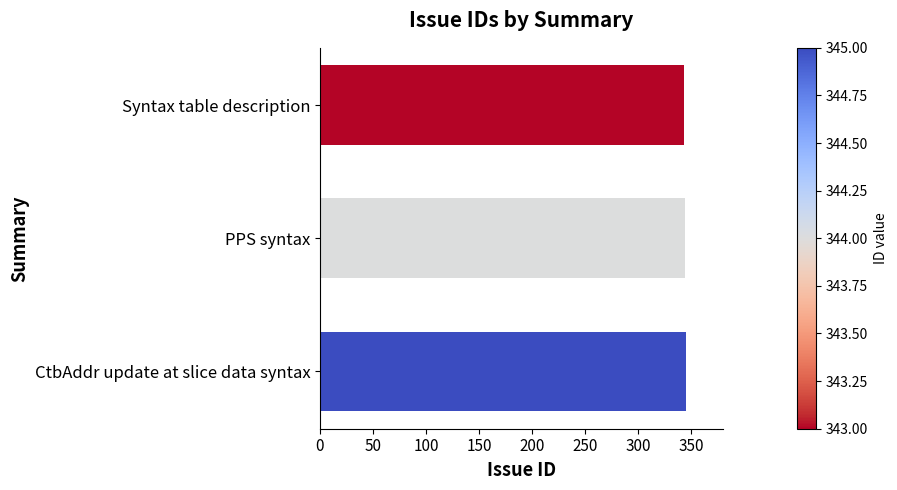

What is the label of the 3rd bar from the top?

CtbAddr update at slice data syntax